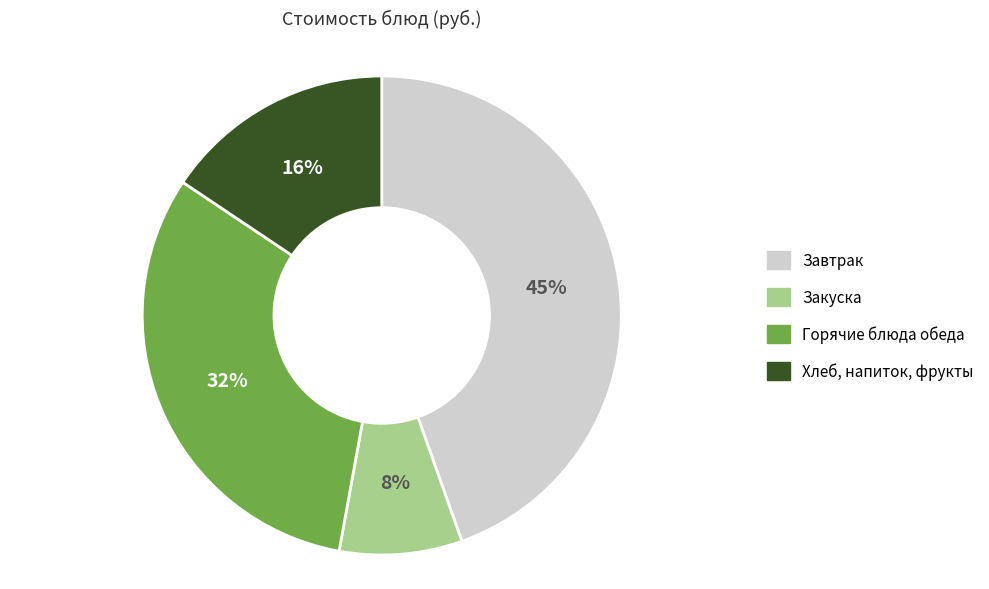

Count the number of slices in the pie.

4